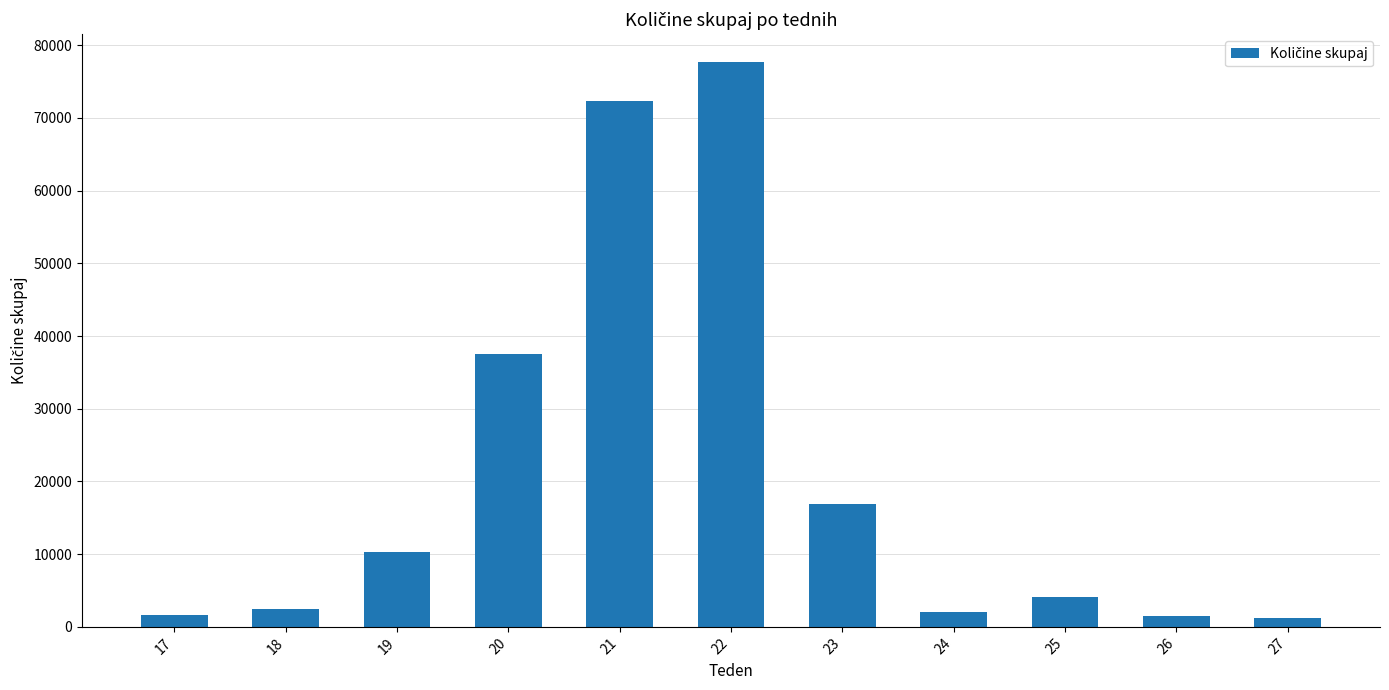

What is the change in value from 19 to 26?

-8864